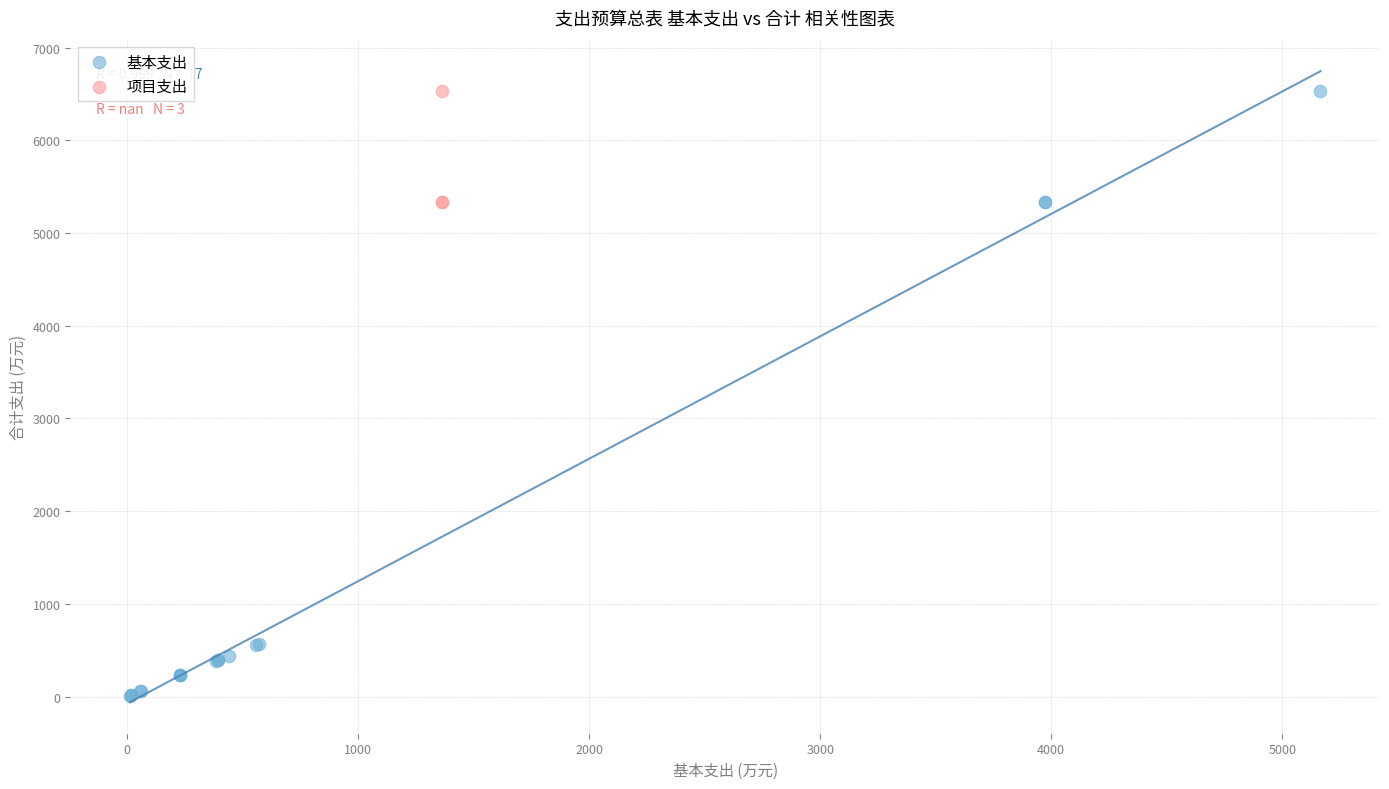

Which series has the widest spread of Y values?

基本支出